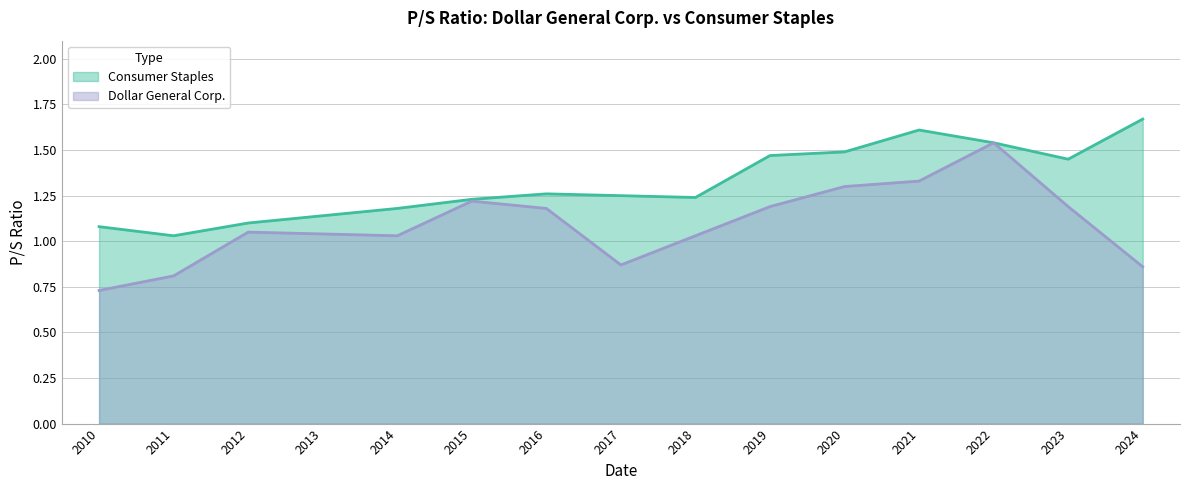

What value does the Consumer Staples series have at 2022?

1.5